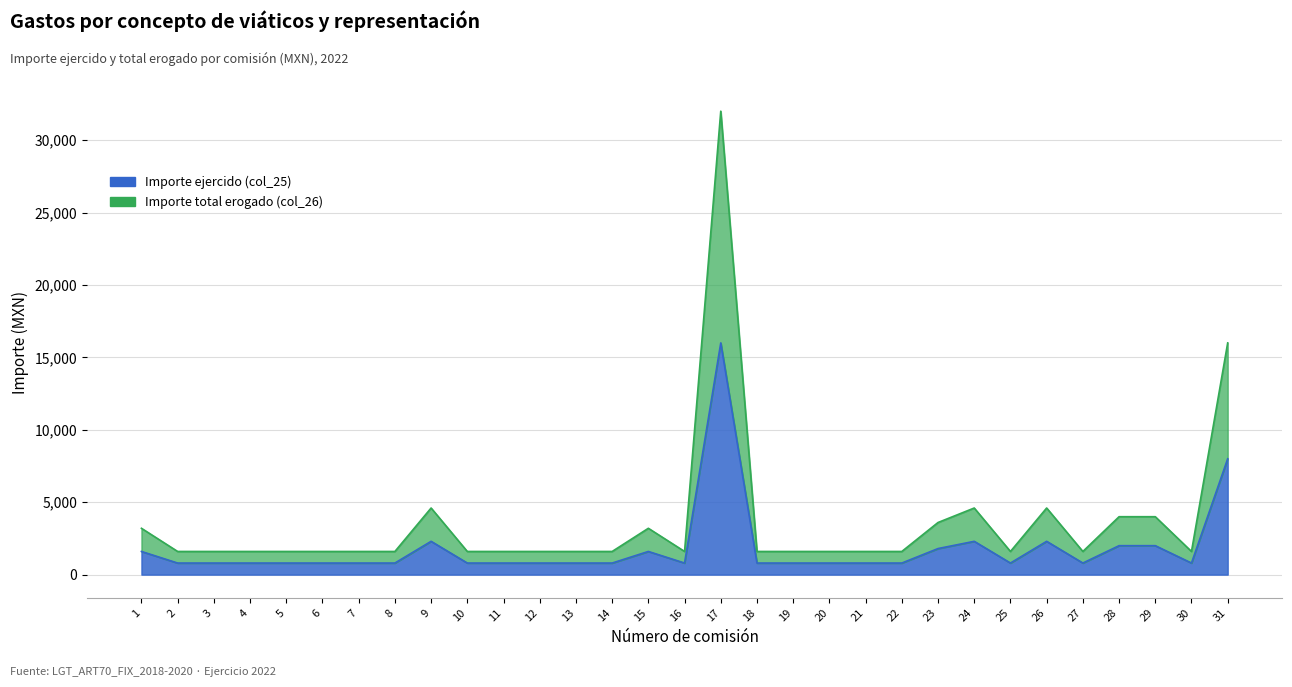

What is the total value across all series at 14?

1600